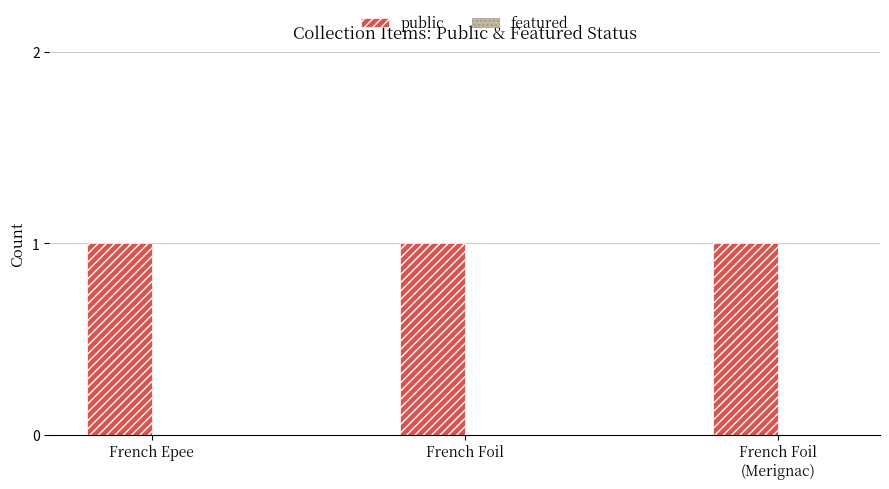

Reading left to right, what are all the values shown in this chart?

public: French Epee=1	French Foil=1	French Foil
(Merignac)=1
featured: French Epee=0	French Foil=0	French Foil
(Merignac)=0